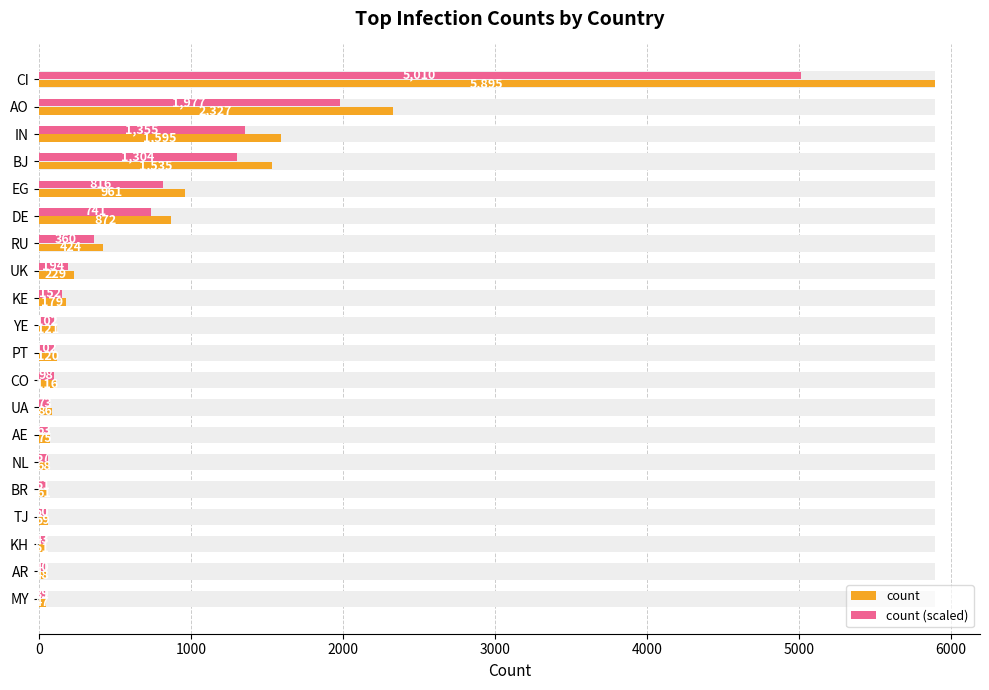

How many groups of bars are there?

20